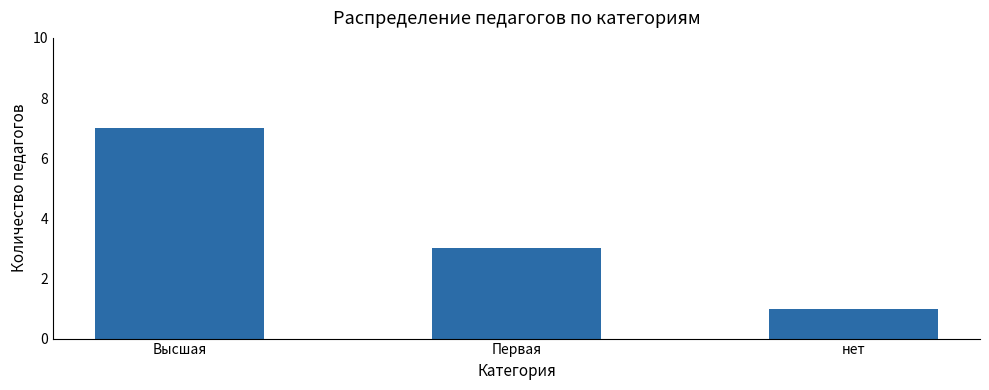

What is the label of the 1st bar from the left?

Высшая